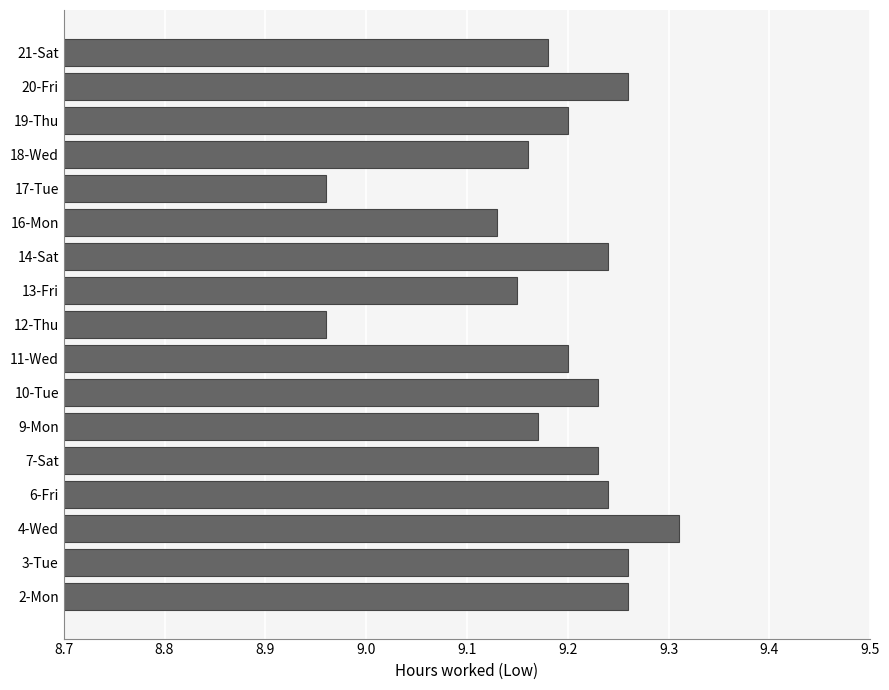

What is the difference between the second highest and second lowest values?

0.3